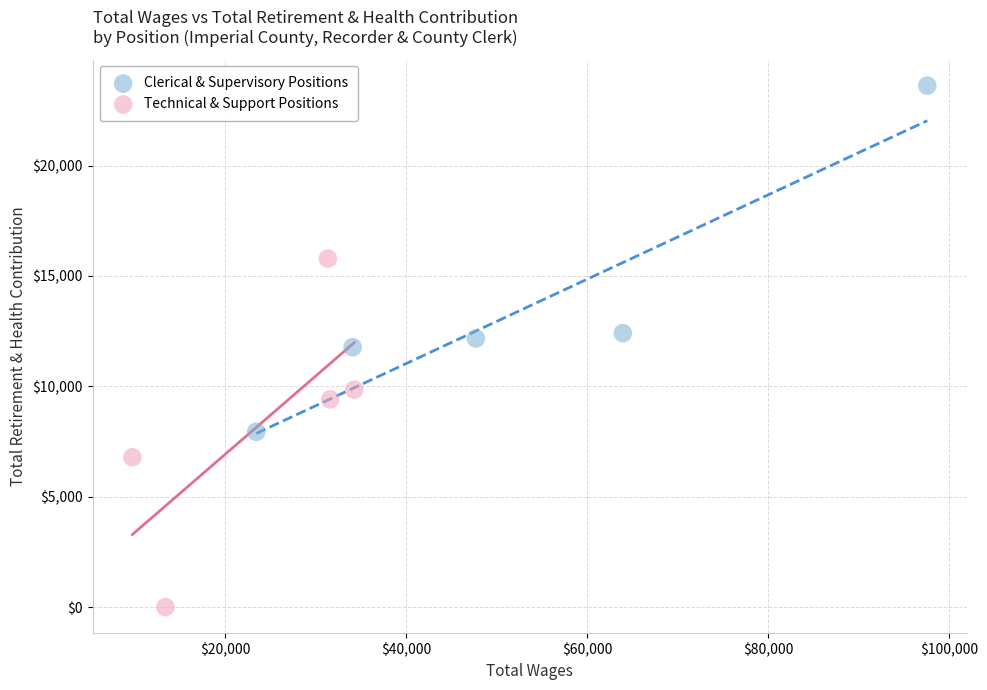

Which series contains the highest Y value?

Clerical & Supervisory Positions